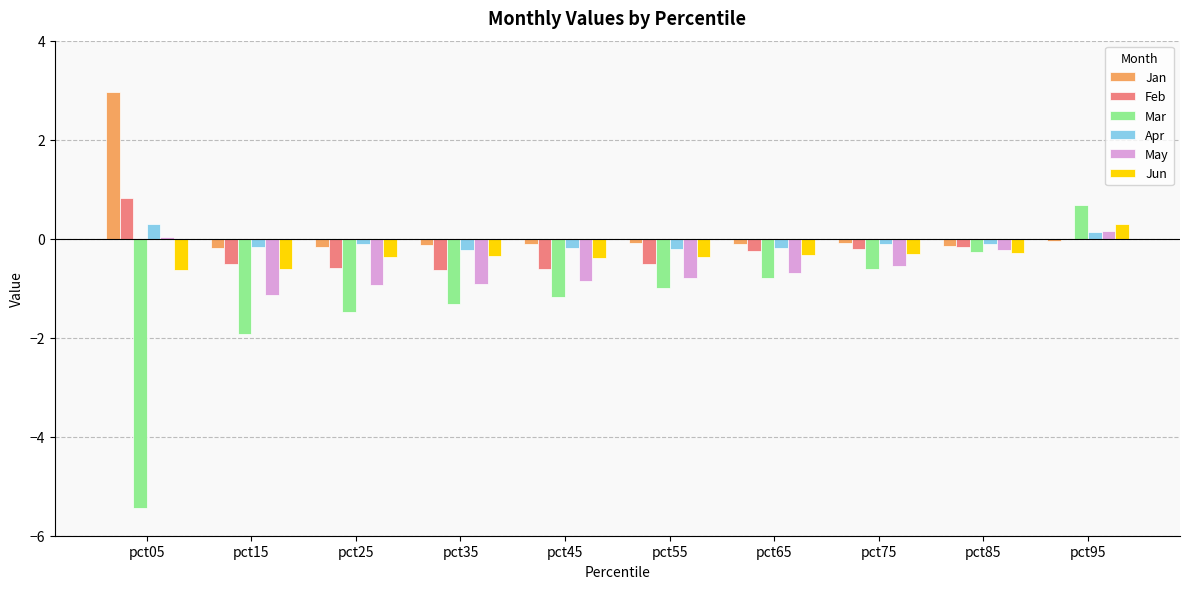

Which series has the largest total across all categories?

Jan